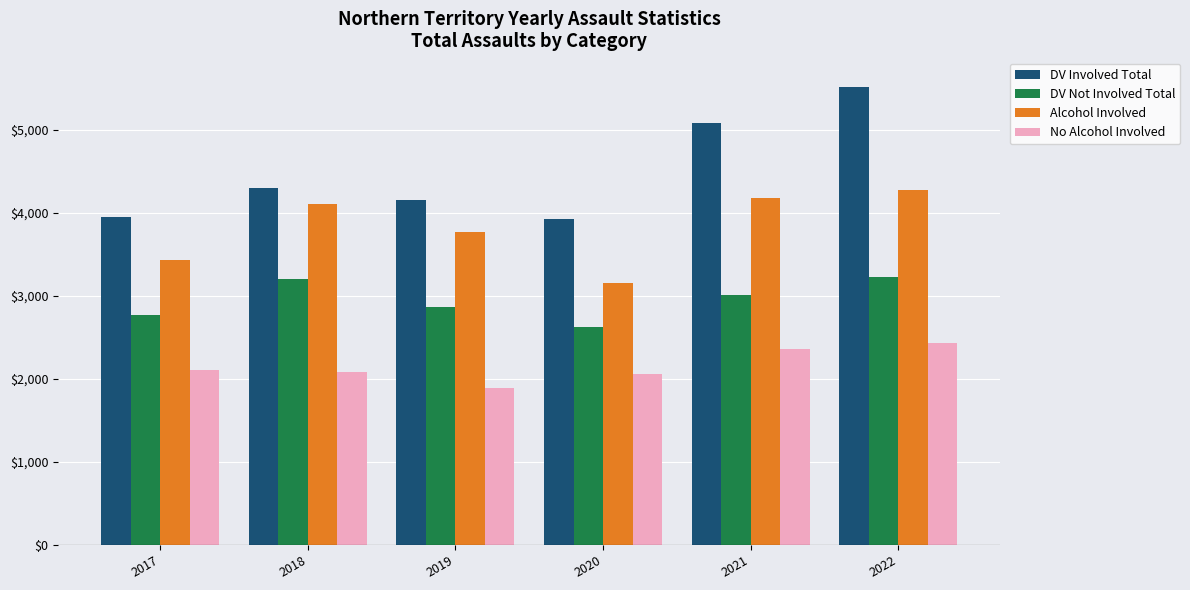

What is the difference between the second highest and second lowest values in the No Alcohol Involved series?

303